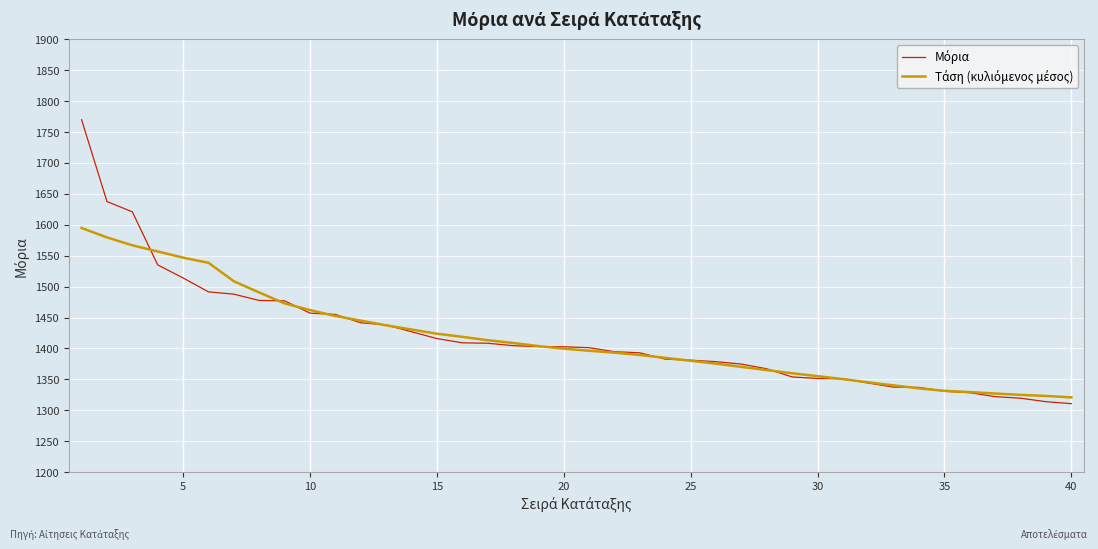

What is the greatest value displayed?

1769.9